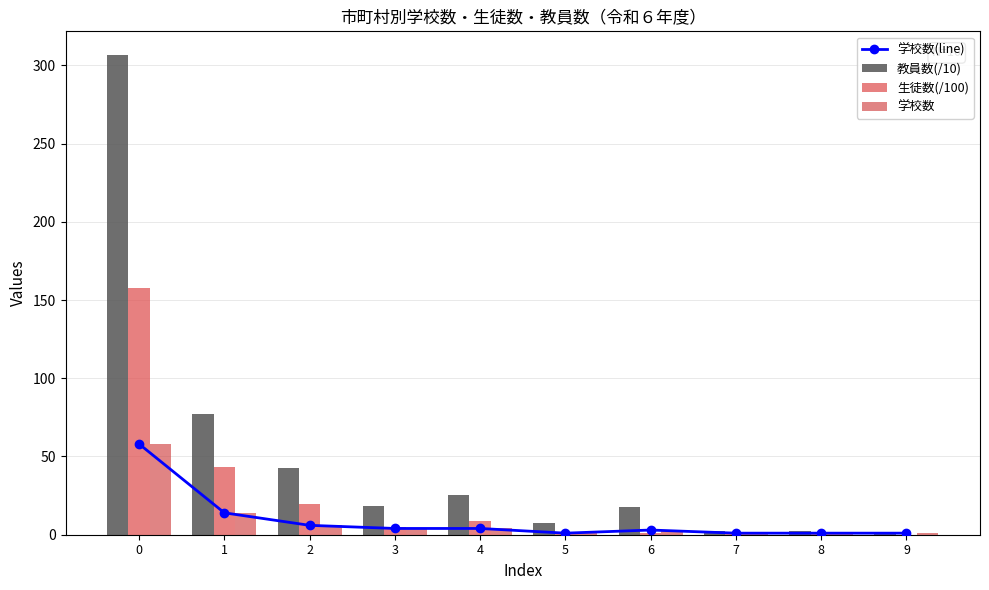

What is the value of the 学校数(line) bar at the 5th from the left?

4.0